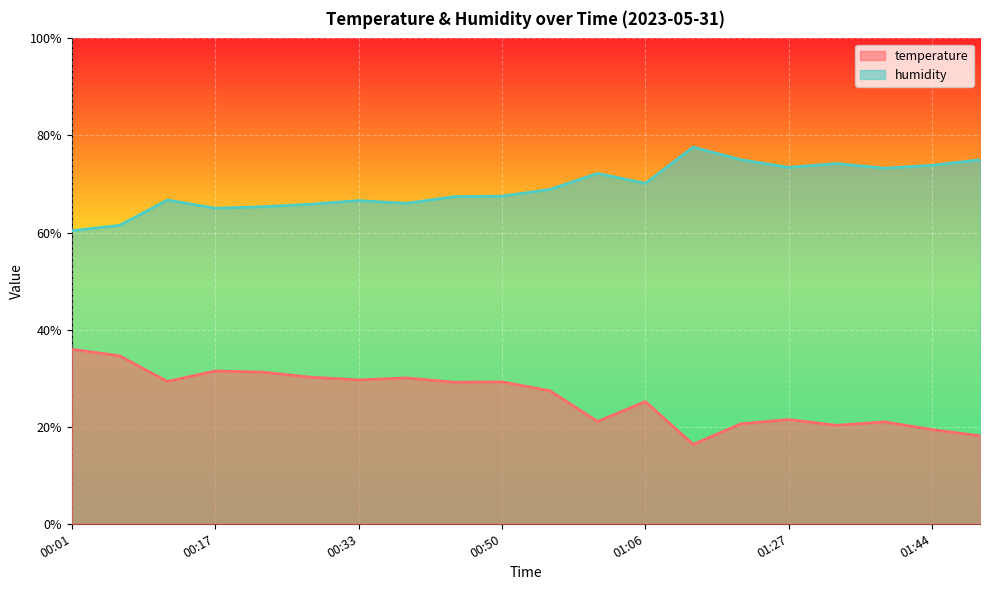

Which category has the highest value in the temperature series?

00:01